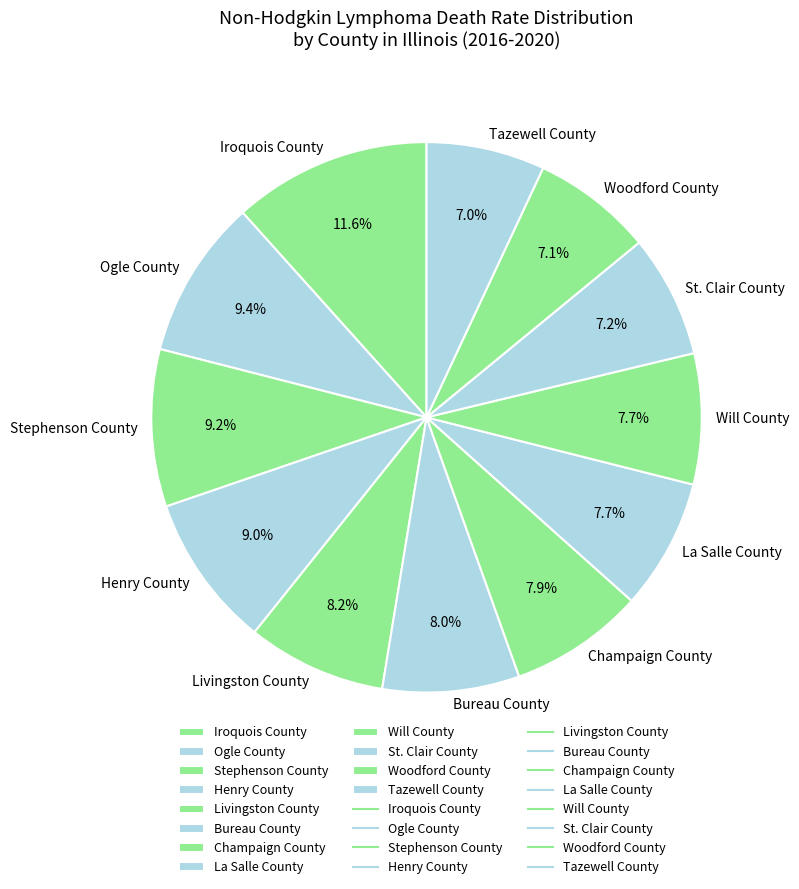

To the nearest percent, what percentage of the pie is Ogle County?

9%